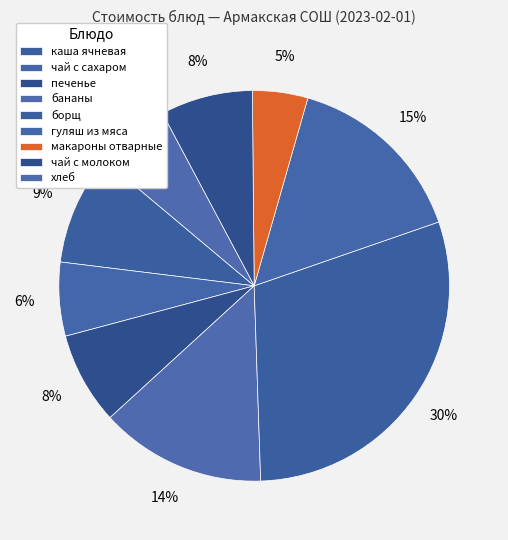

How many segments does this pie chart have?

9